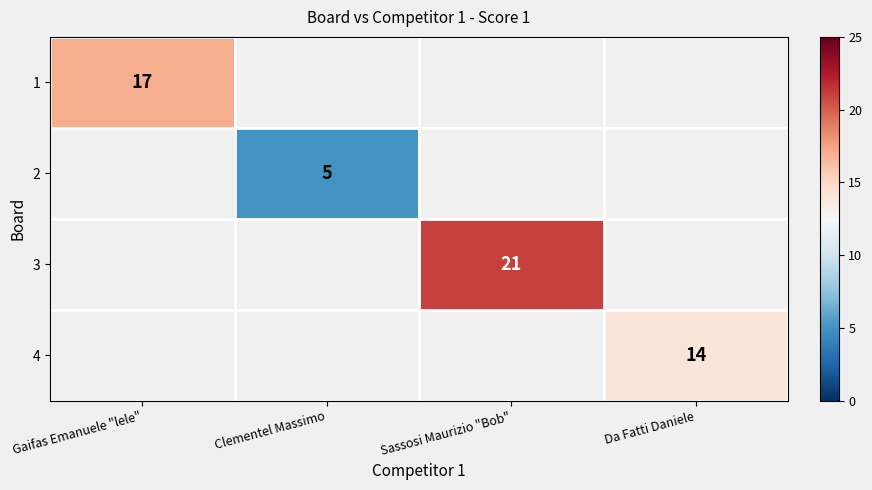

At Clementel Massimo, list the series in order from largest to smallest.

1, 2, 3, 4